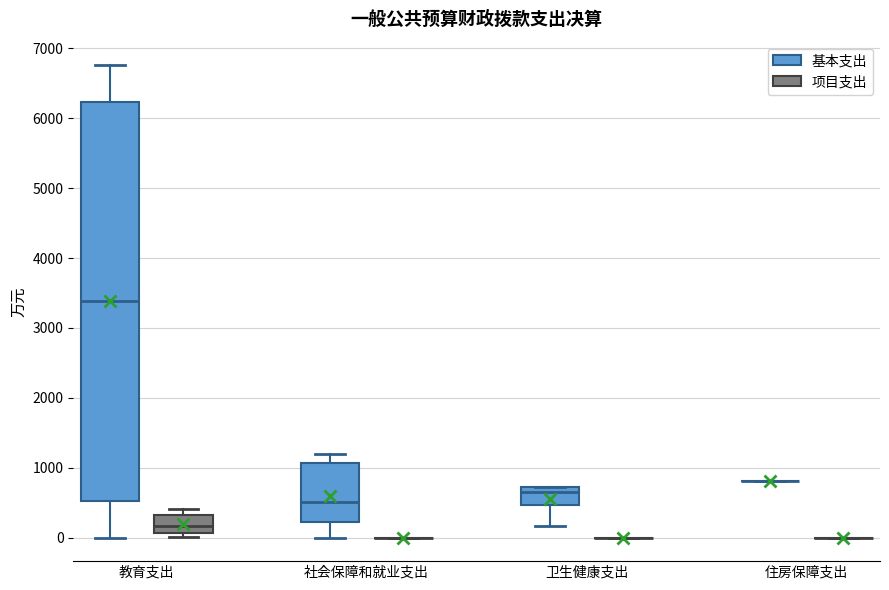

Where does the lower whisker of the box for 卫生健康支出 (基本支出) end on the y-axis? The values are not printed on the chart, so give them approximately, as read against the axis.

200